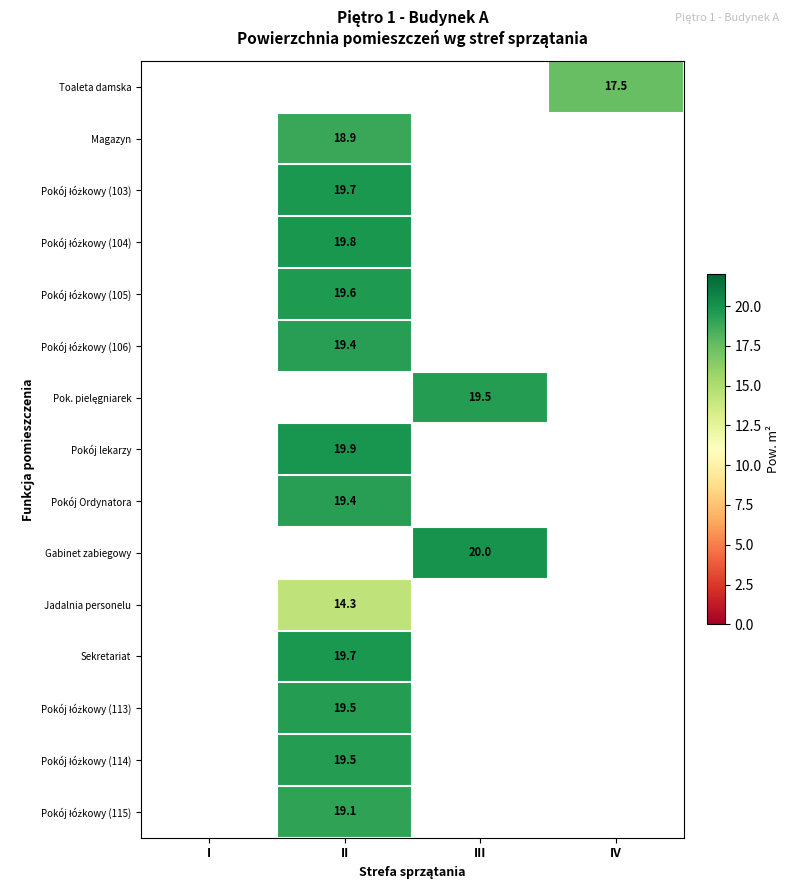

Between II and III, which is larger?

III